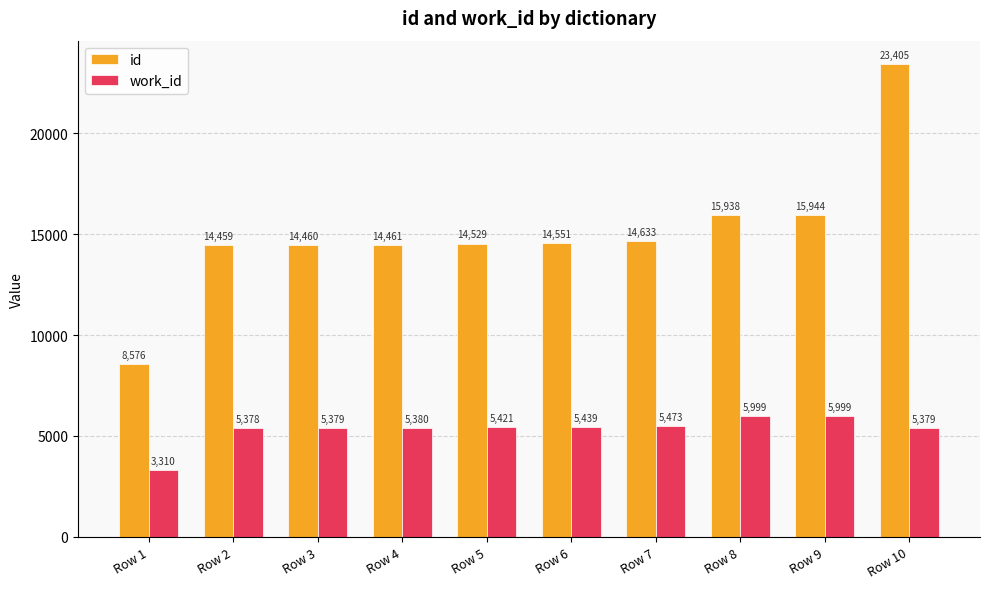

Count the number of data series in this chart.

2